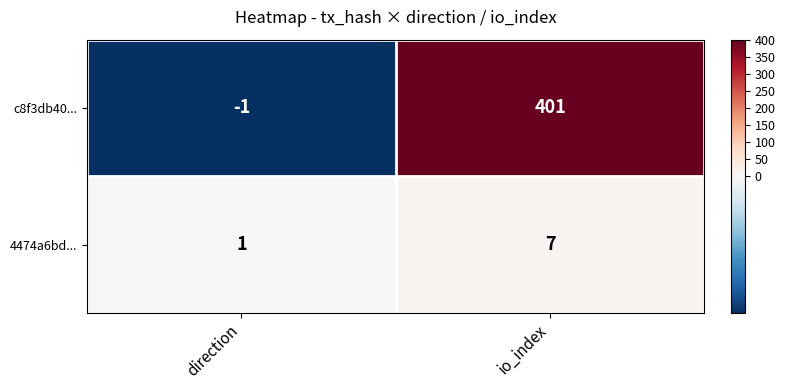

What is the difference between the c8f3db40... values at direction and io_index?

402